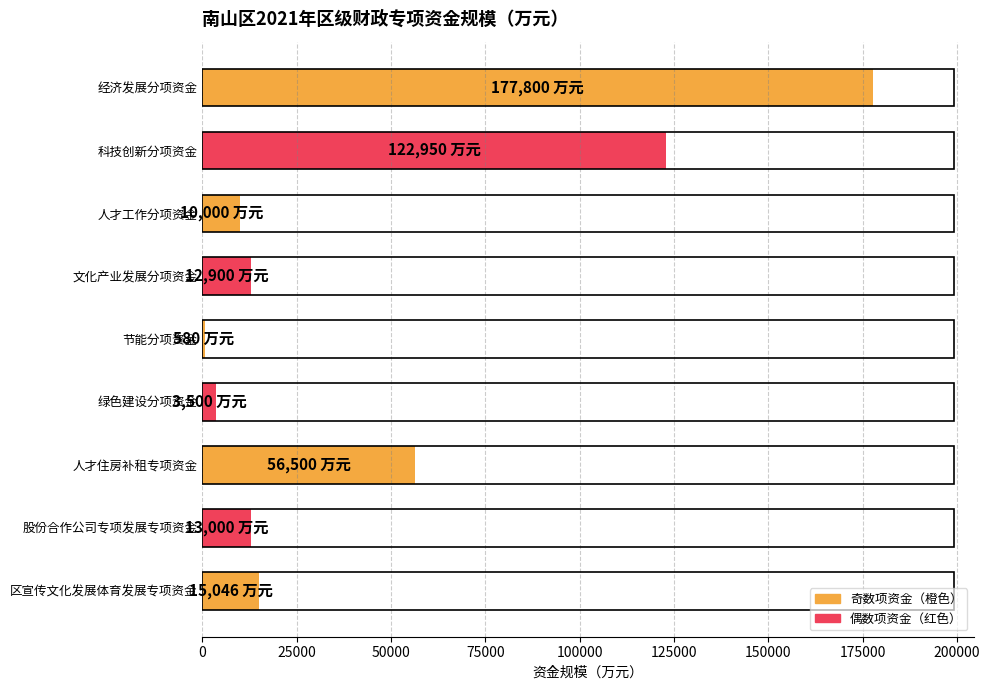

Where is the data nearest to the value 89190?

人才住房补租专项资金